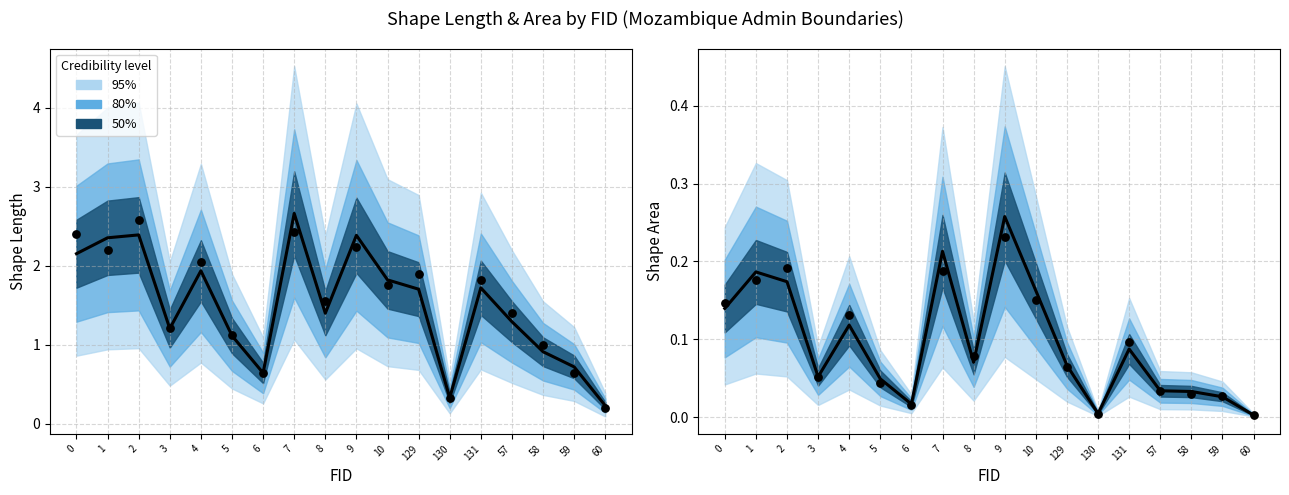

At how many categories does at least one series exceed 2?

5